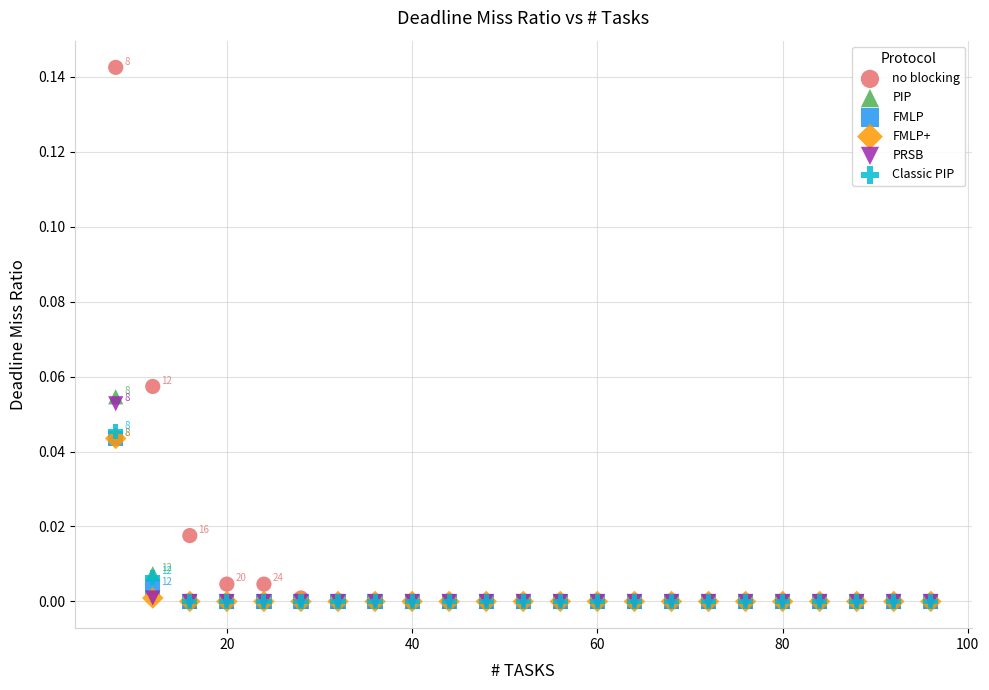

Which series contains the highest Y value?

no blocking